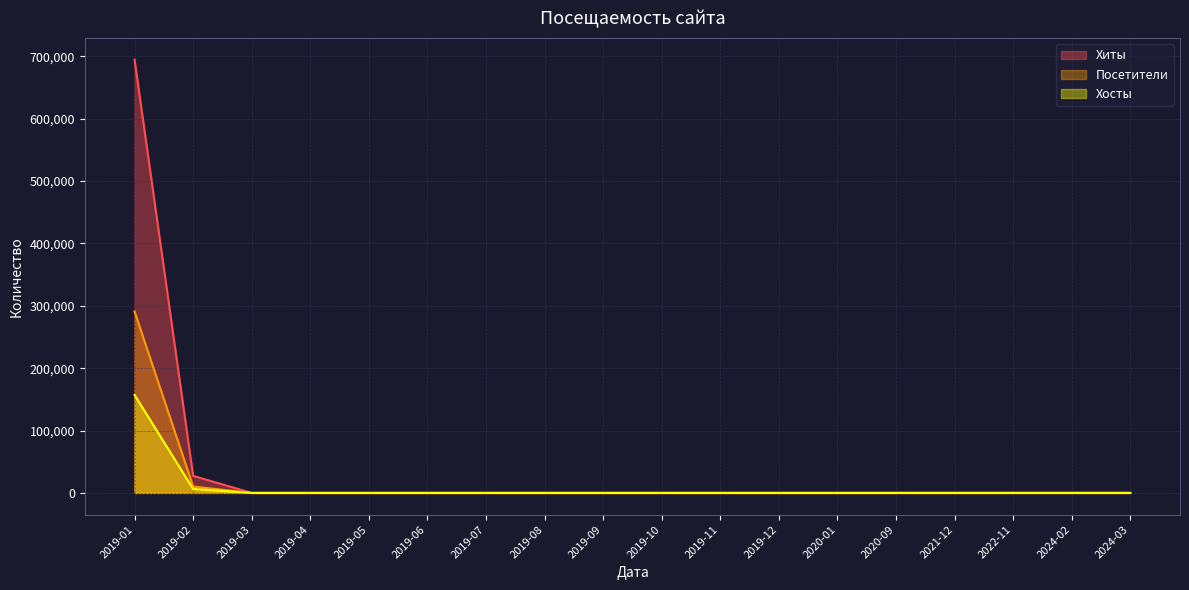

True or false: Посетители has a value of 4 at 2021-12.

True